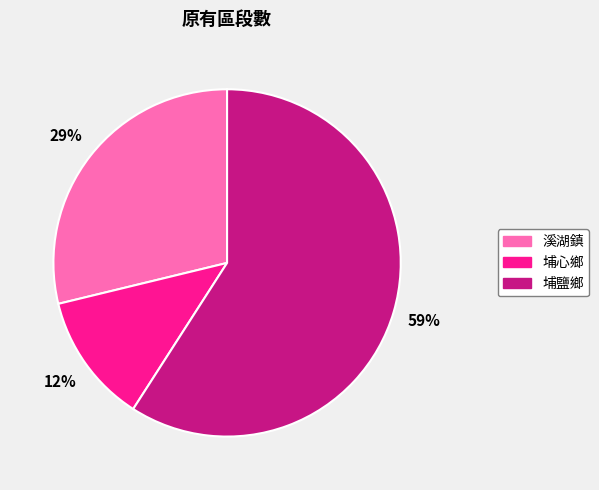

Is the sum of 埔心鄉 and 溪湖鎮 greater than half?

No